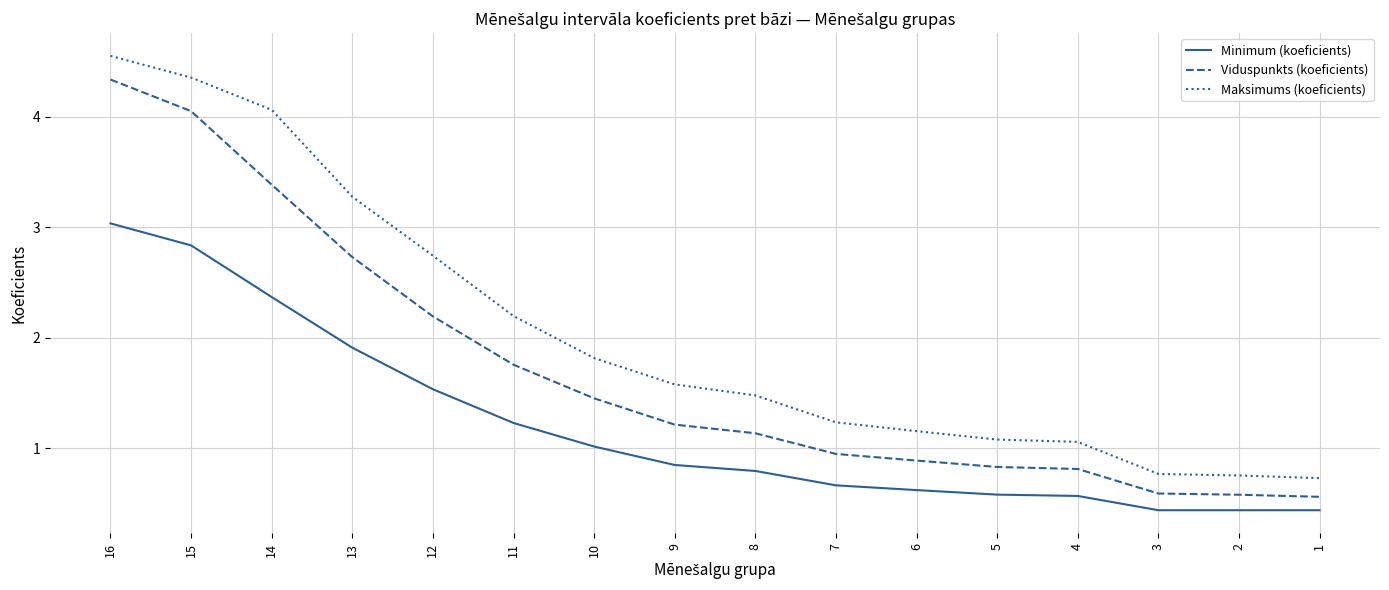

What are all the series names shown in the legend?

Minimum (koeficients), Viduspunkts (koeficients), Maksimums (koeficients)